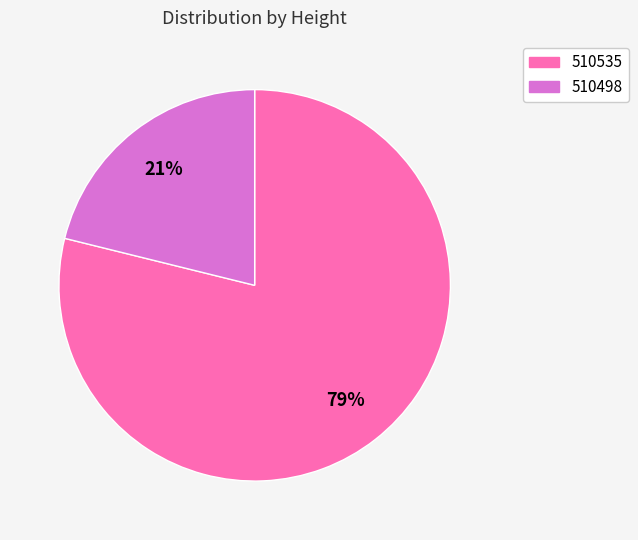

Which slice represents more than half of the pie?

510535